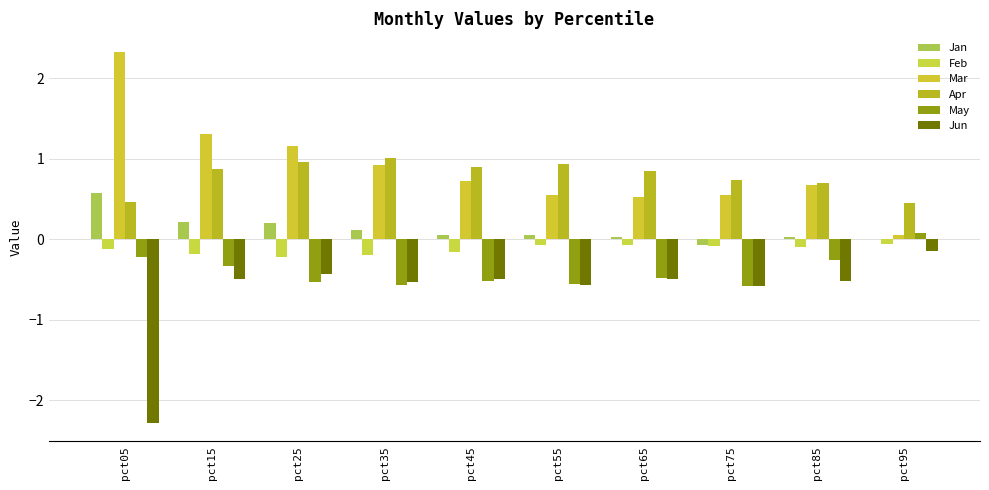

What is the sum of all Jan values?

1.2